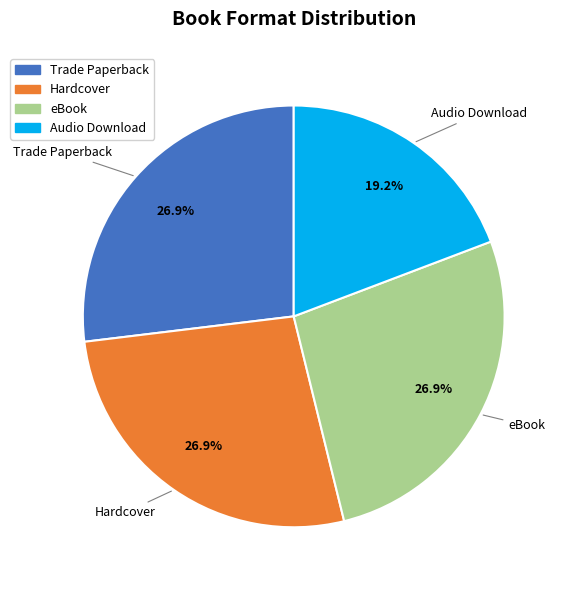

Does any single category account for the majority?

No